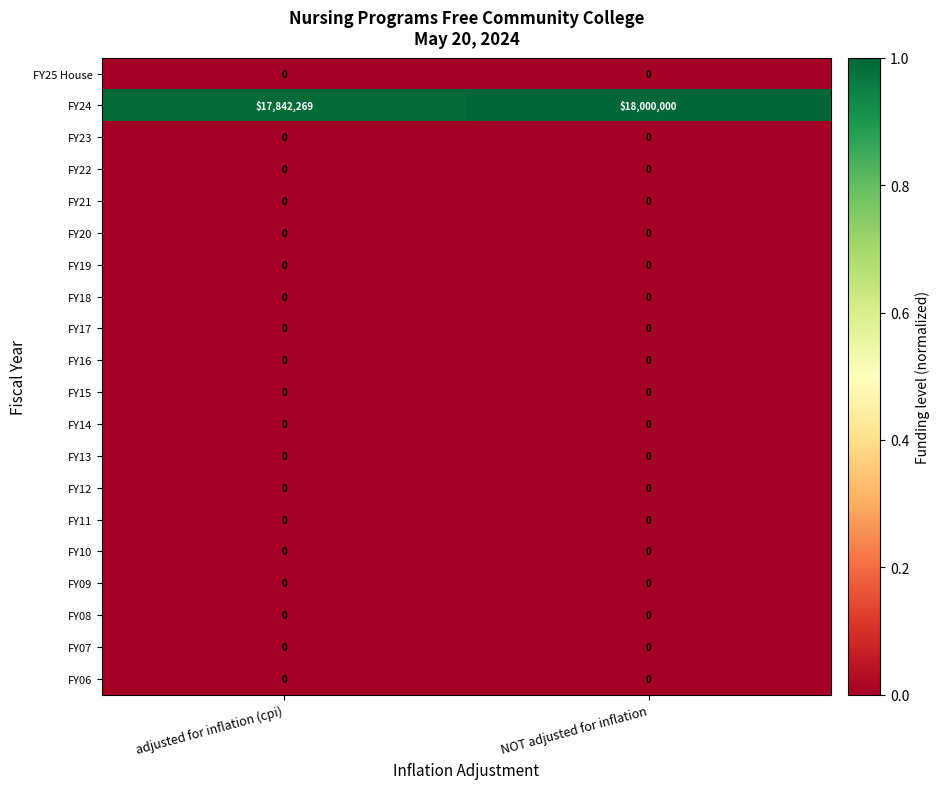

At which category is the sum across all series the highest?

NOT adjusted for inflation